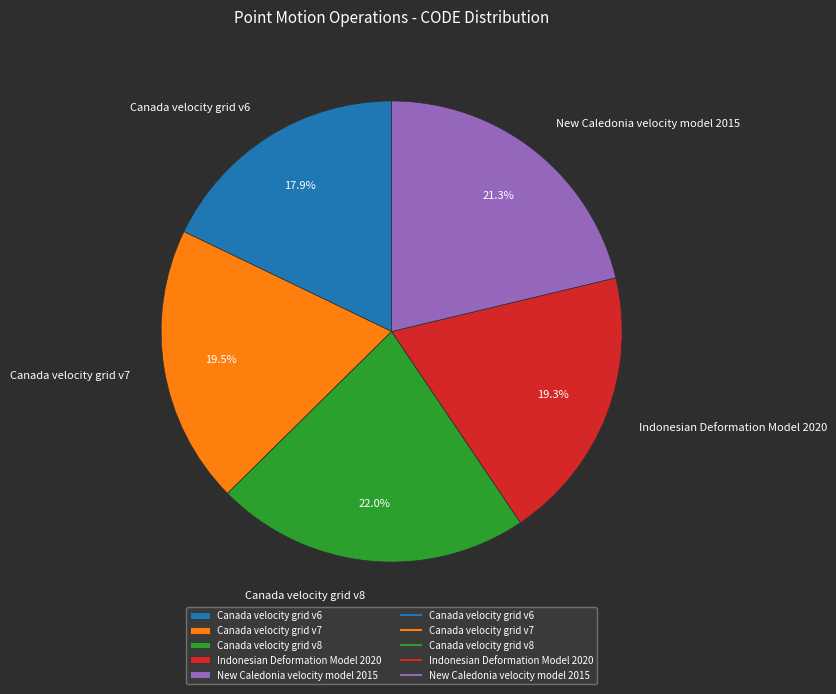

How many segments does this pie chart have?

5